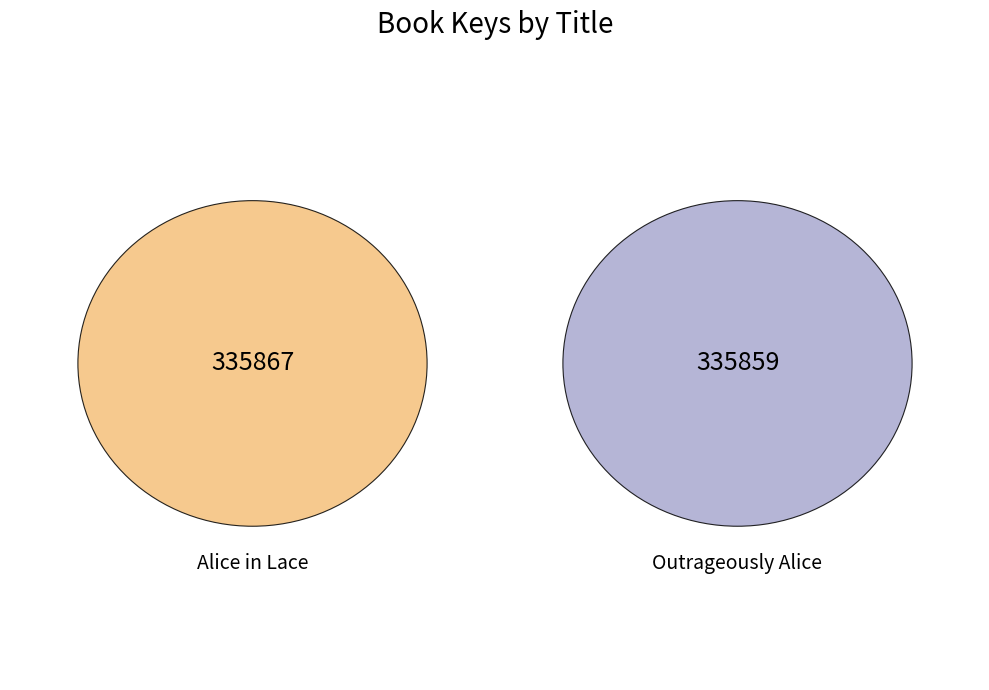

To the nearest percent, what is the combined percentage of Alice in Lace and Outrageously Alice?

100%